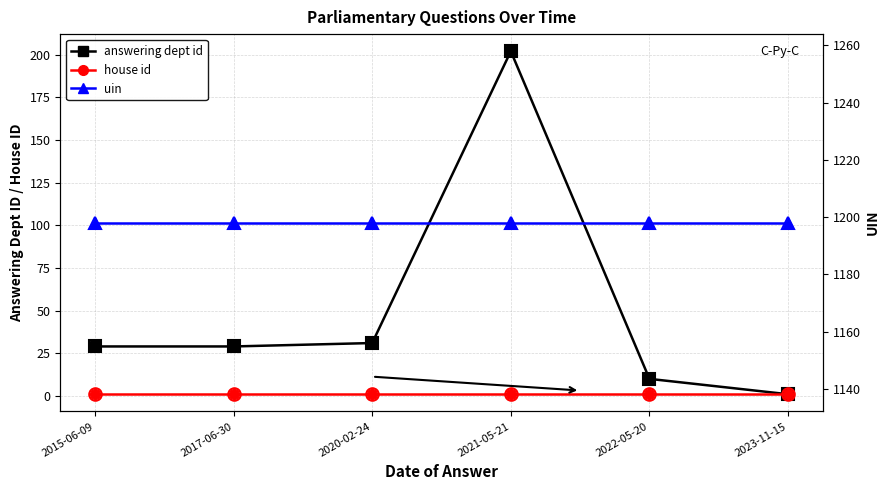

What is the lowest value of the answering dept id series?

1